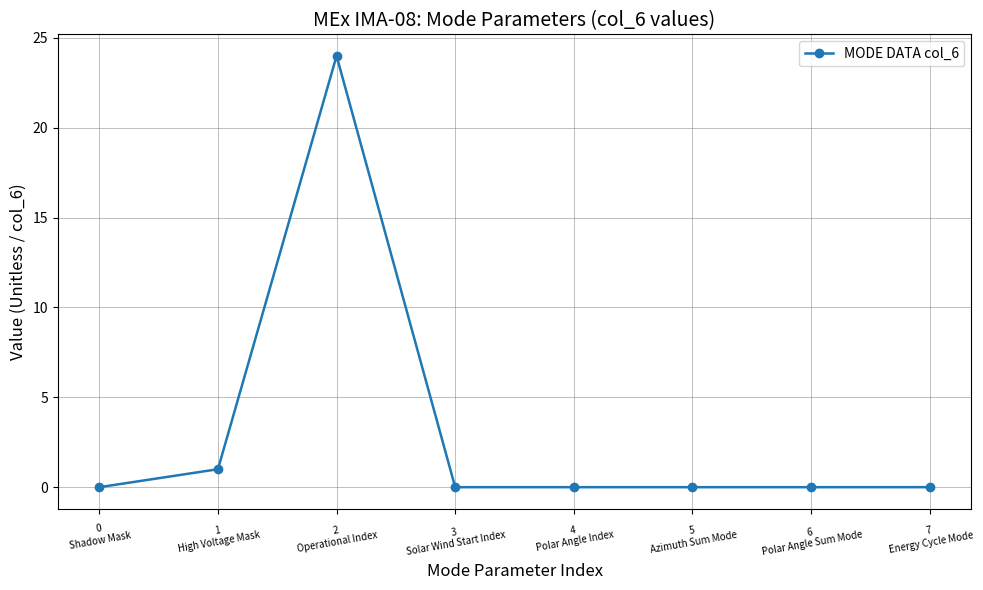

What is the sum of all values?

25